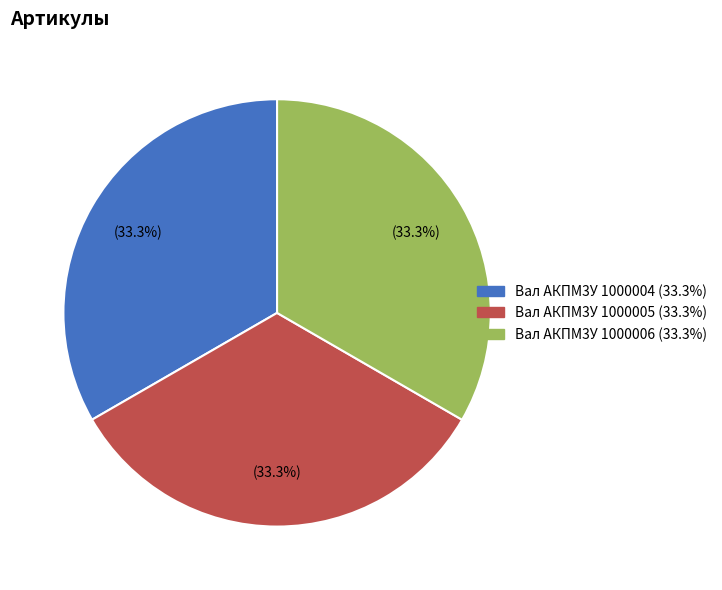

What percentage is the Вал АКПМ3У 1000006 slice, to the nearest percent?

33%